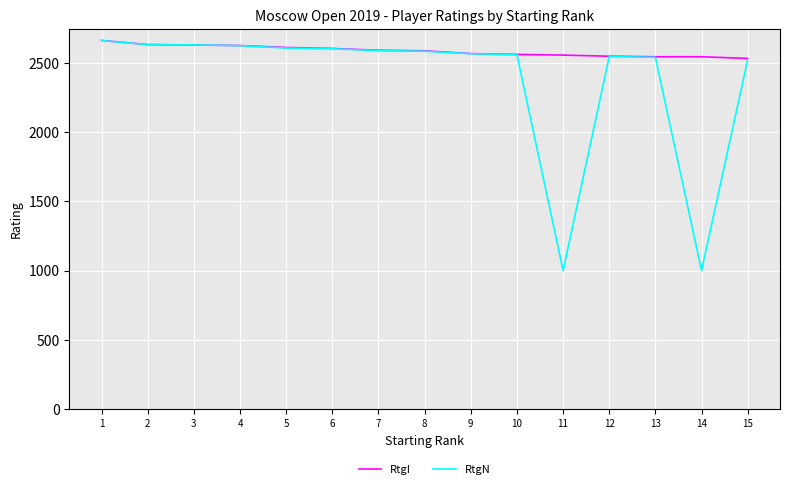

How many categories are shown in the chart?

15